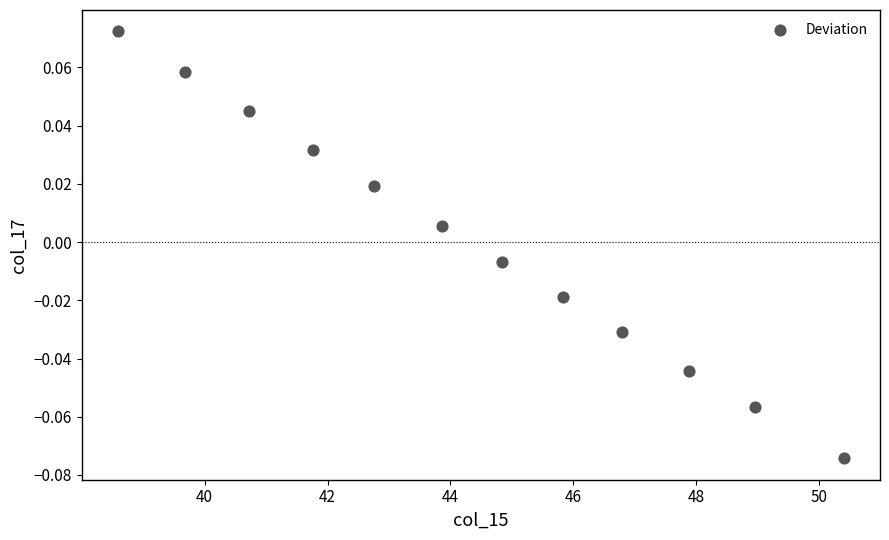

What is the range of X values (max minus min)?

11.8